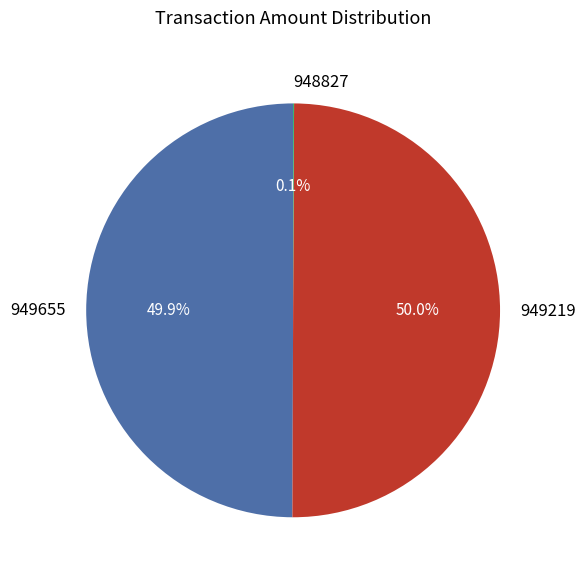

Is the sum of 949655 and 949219 greater than half?

Yes